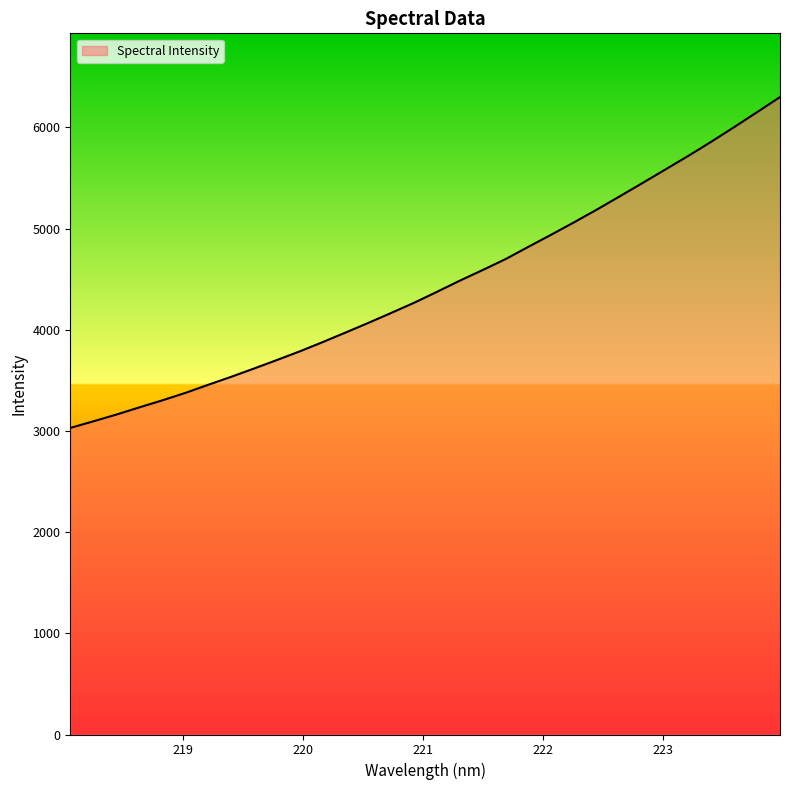

What is the difference between the maximum and minimum values?

3269.4